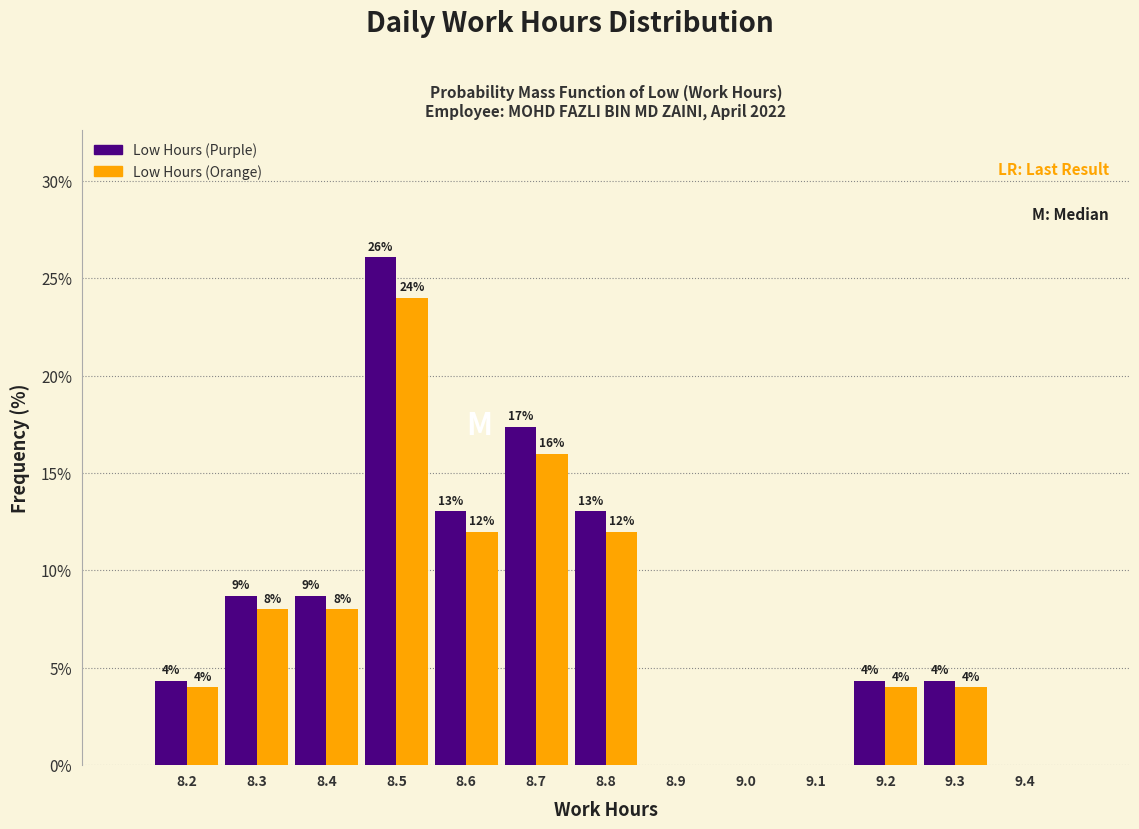

The value of Low Hours (Purple) at 9.1 is -8.8. True or false?

False